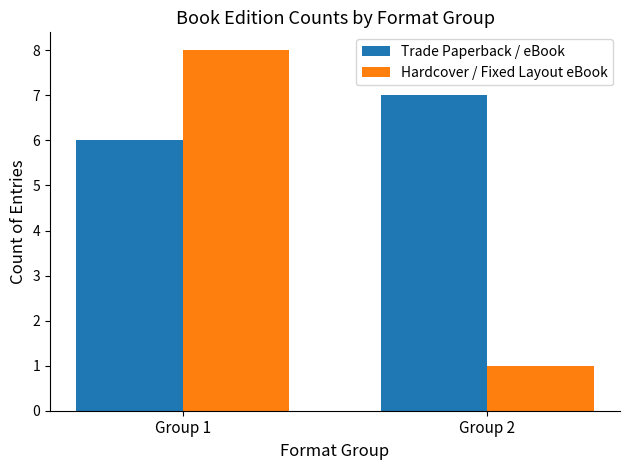

What is the maximum value shown in the chart?

8